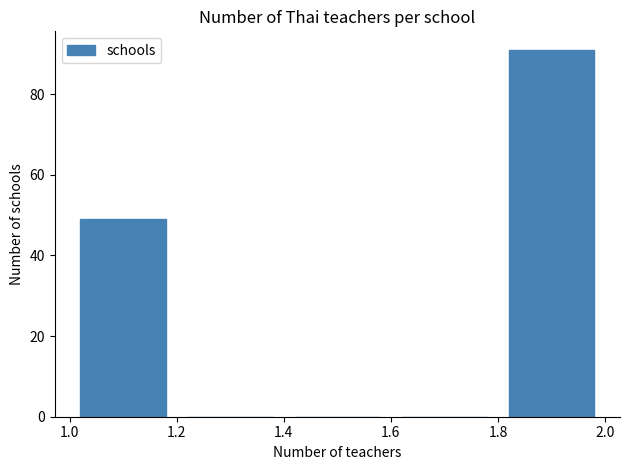

Reading left to right, transcribe this chart: for each bar, give the range it covers on the x-axis and its height. The values are not printed on the chart, so give them approximately, as read against the axis.

1.0 to 1.2: 50
1.2 to 1.4: 0
1.4 to 1.6: 0
1.6 to 1.8: 0
1.8 to 2.0: 92